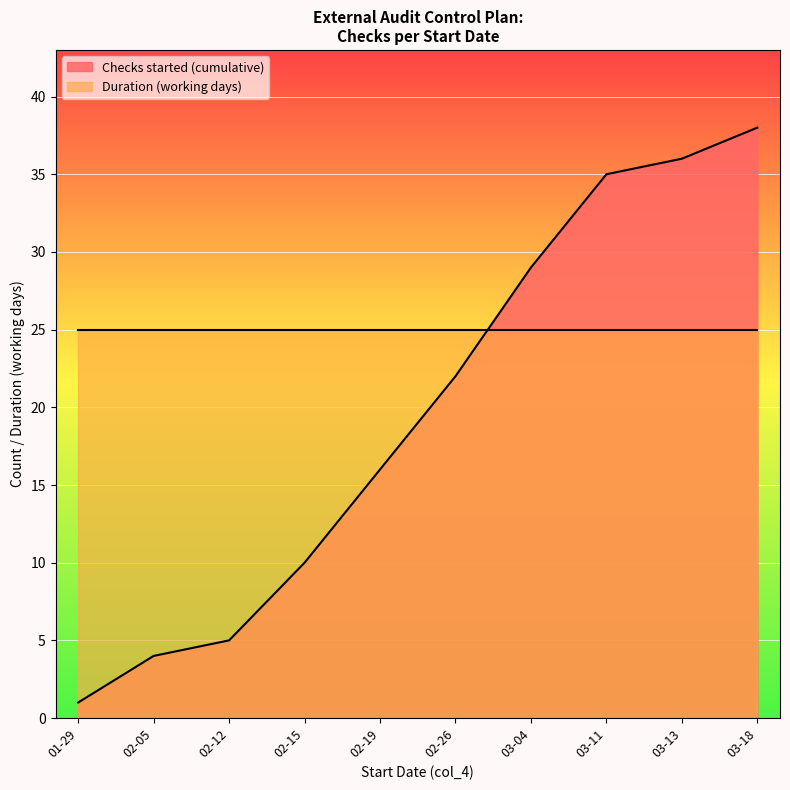

True or false: Duration (working days) and Checks started (cumulative) intersect in this chart.

True